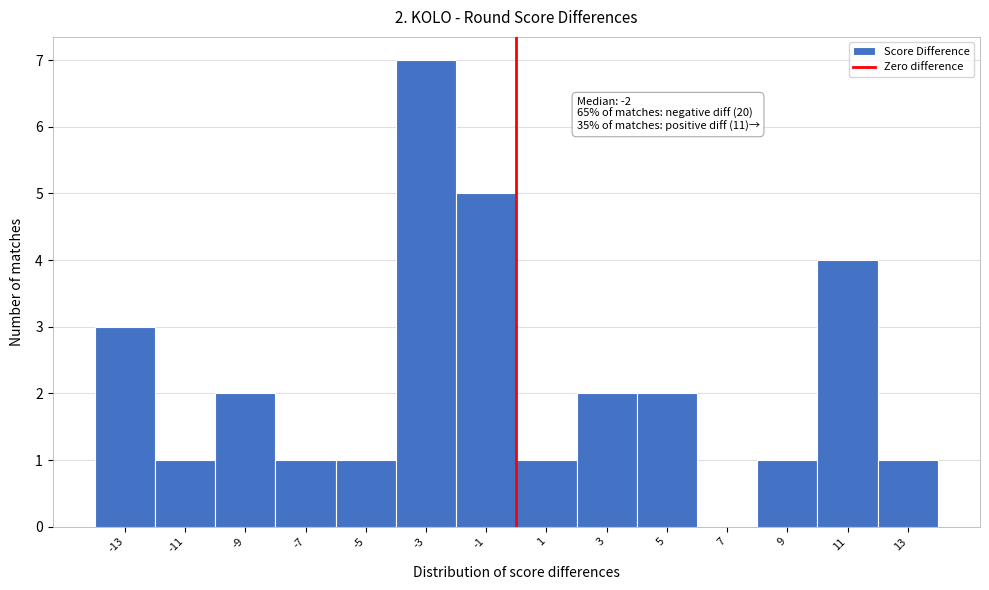

Over which range of the x-axis is the bar tallest?

-4 to -2